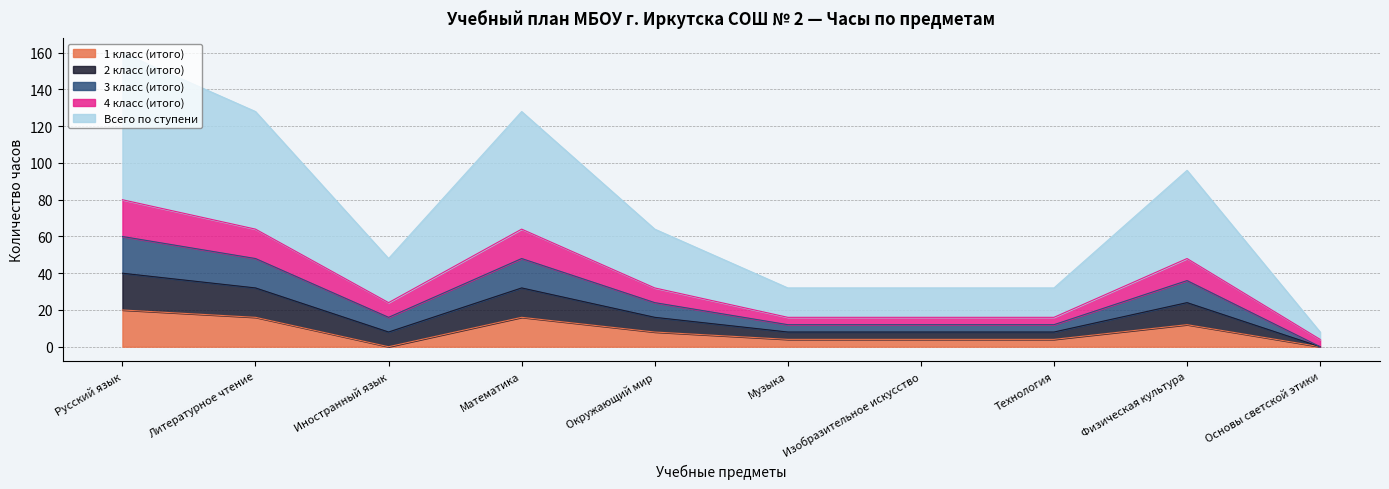

Does the chart display data point markers on the line(s)?

No